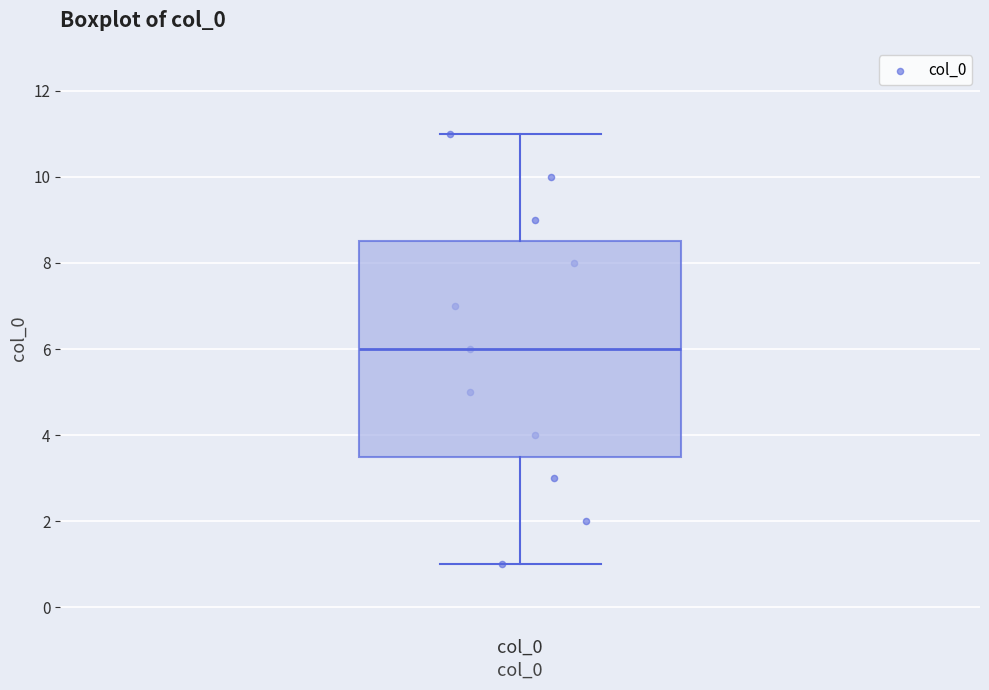

Transcribe this box plot: give where the median line is, the range the box spans, and where the two whiskers end, as read against the y-axis. The values are not printed on the chart, so give them approximately, as read against the axis.

median 6.0, box 3.6 to 8.6, whiskers 1.0 to 11.0